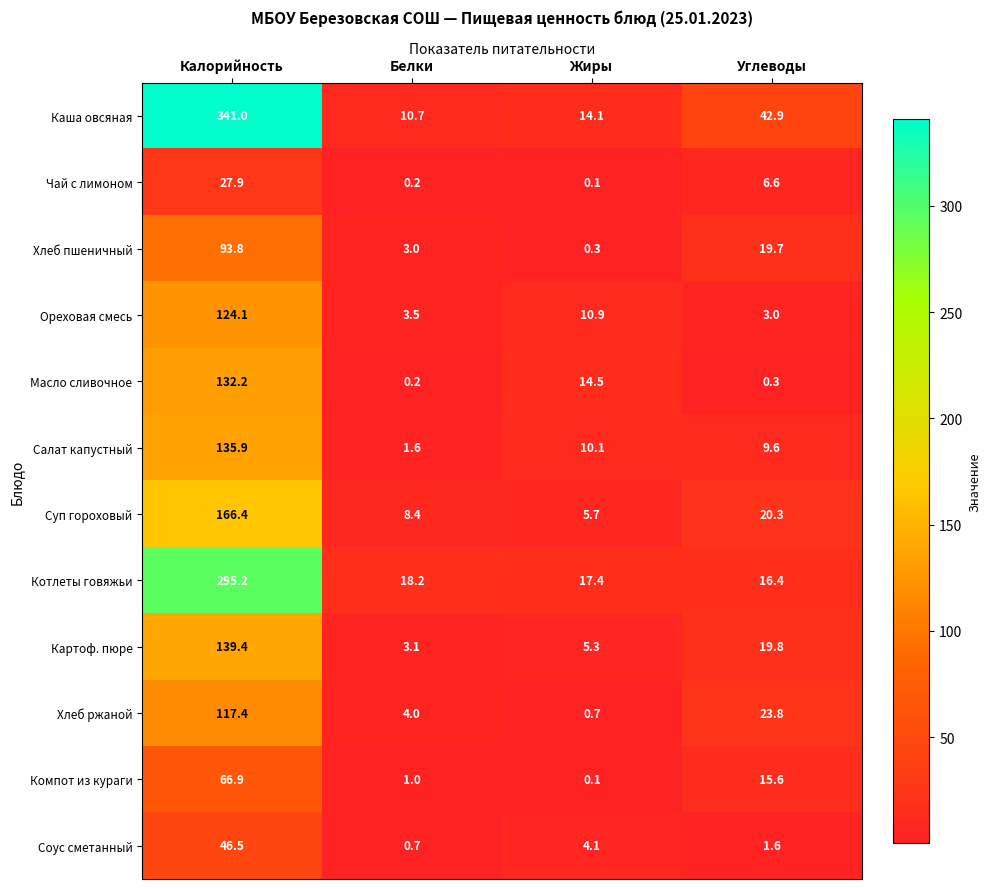

Which series has the widest spread of values?

Каша овсяная